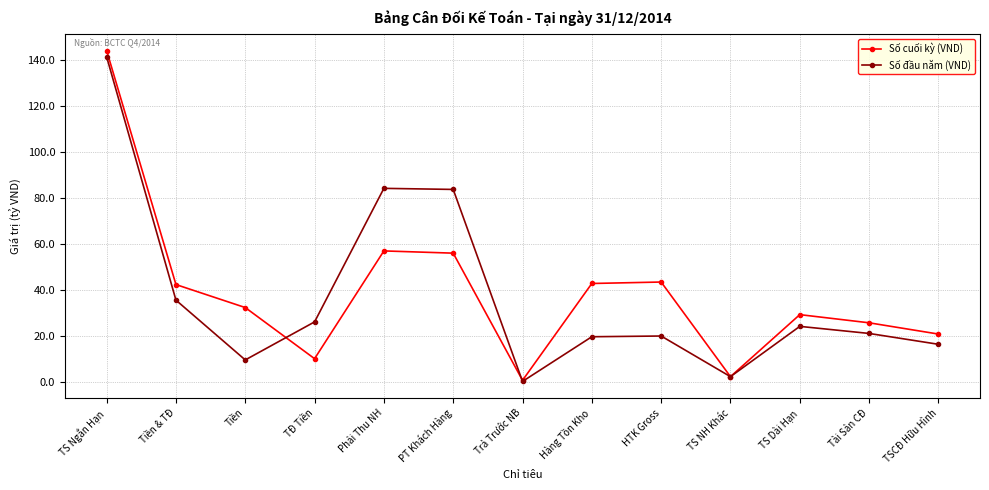

Which category has the highest value in the Số đầu năm (VND) series?

TS Ngắn Hạn